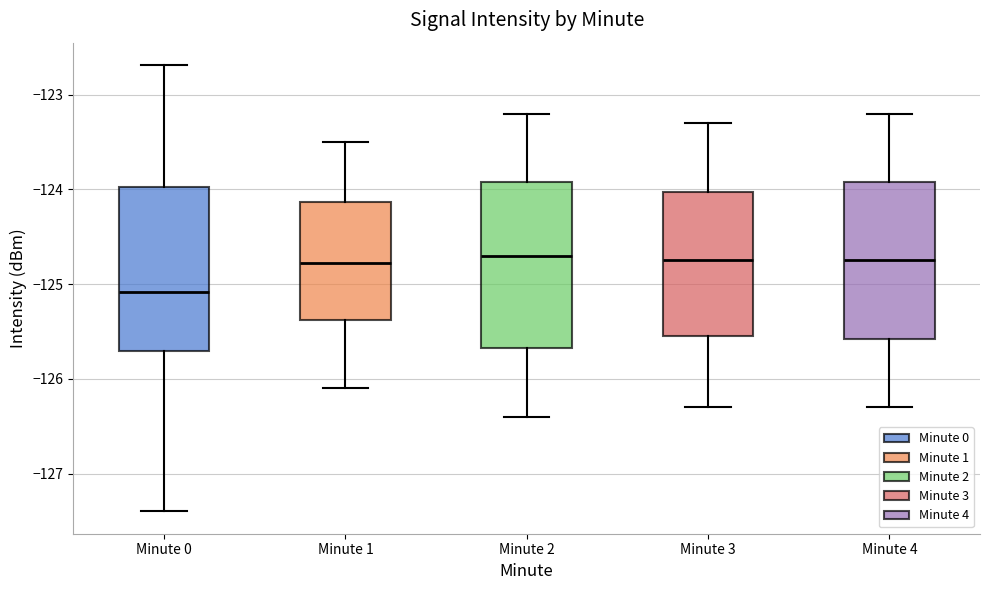

Reading left to right, transcribe this box plot: for each box, give where its median line is, the range the box spans, and where its two whiskers end, as read against the y-axis. The values are not printed on the chart, so give them approximately, as read against the axis.

Minute 0: median -125.1, box -125.7 to -124.0, whiskers -127.4 to -122.7
Minute 1: median -124.8, box -125.4 to -124.1, whiskers -126.1 to -123.5
Minute 2: median -124.7, box -125.7 to -123.9, whiskers -126.4 to -123.2
Minute 3: median -124.7, box -125.5 to -124.0, whiskers -126.3 to -123.3
Minute 4: median -124.7, box -125.6 to -123.9, whiskers -126.3 to -123.2